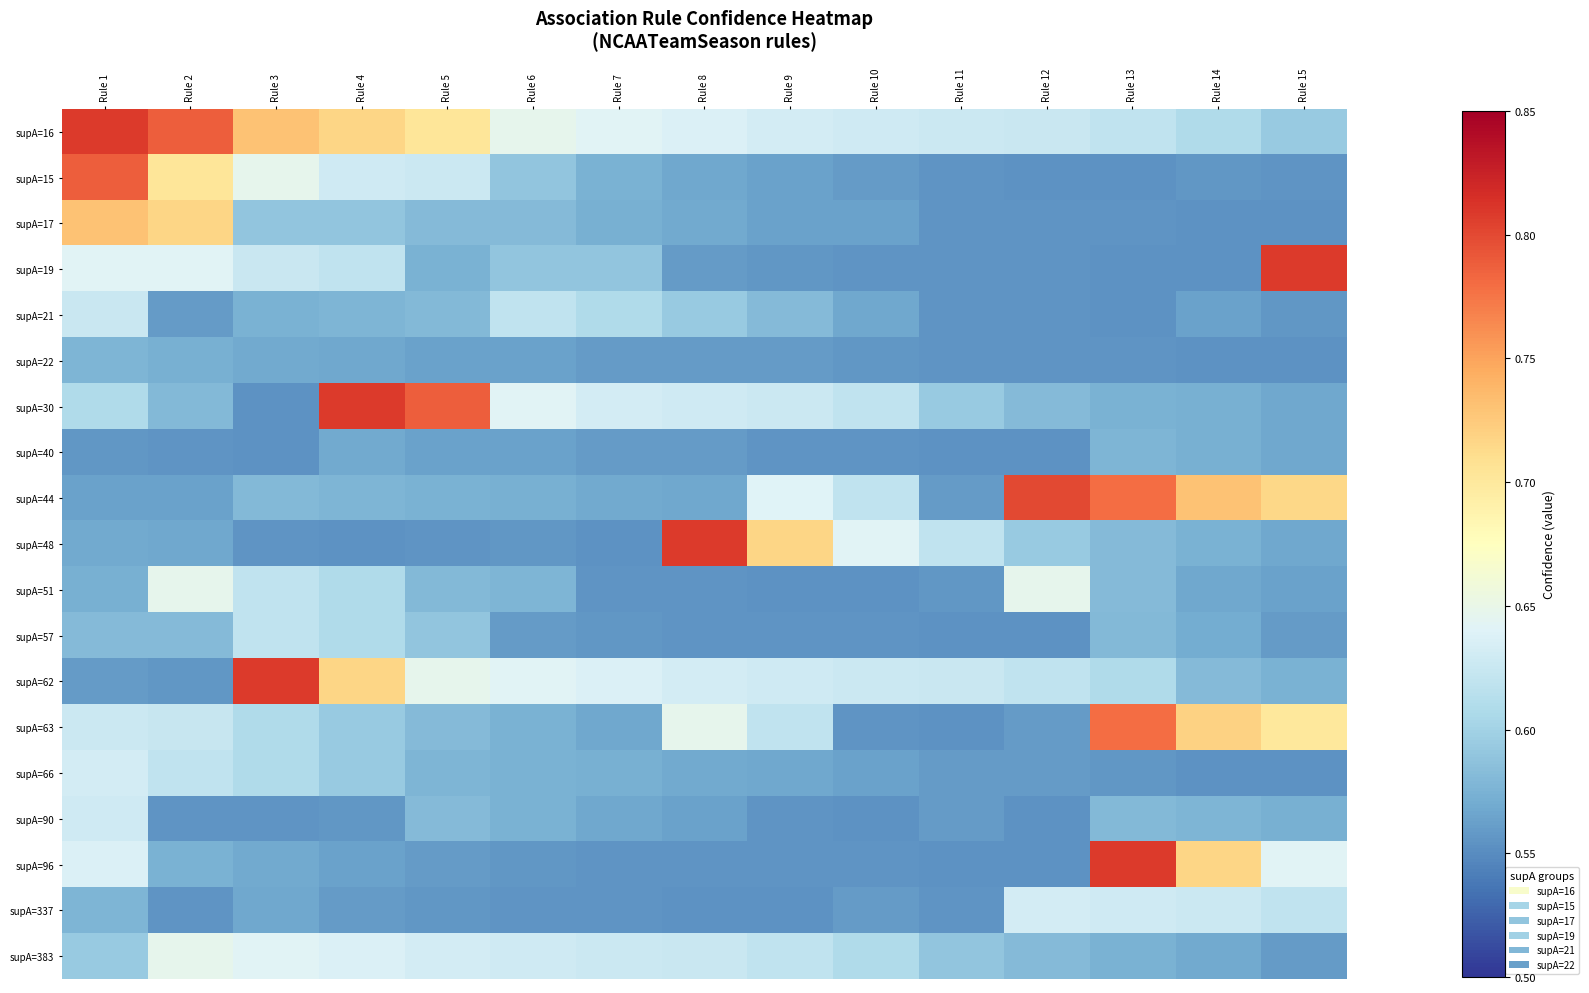

What is the greatest value displayed?

0.8